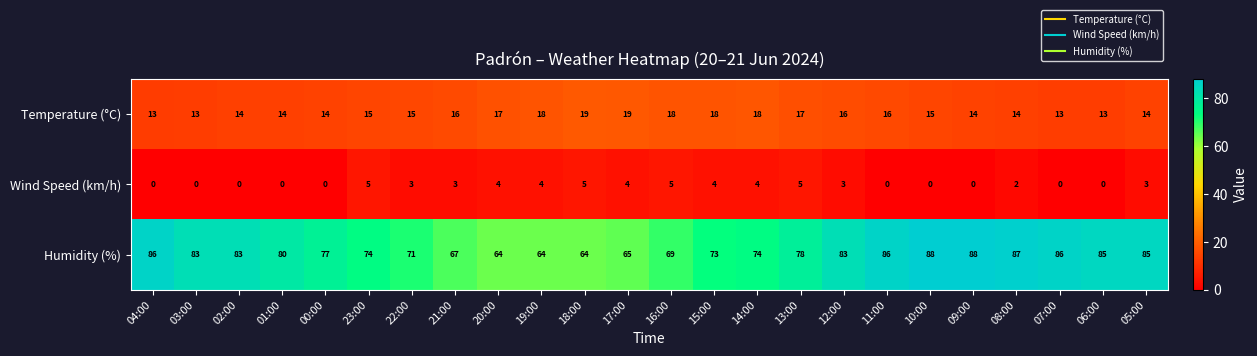

What is the maximum value for Temperature (°C)?

19